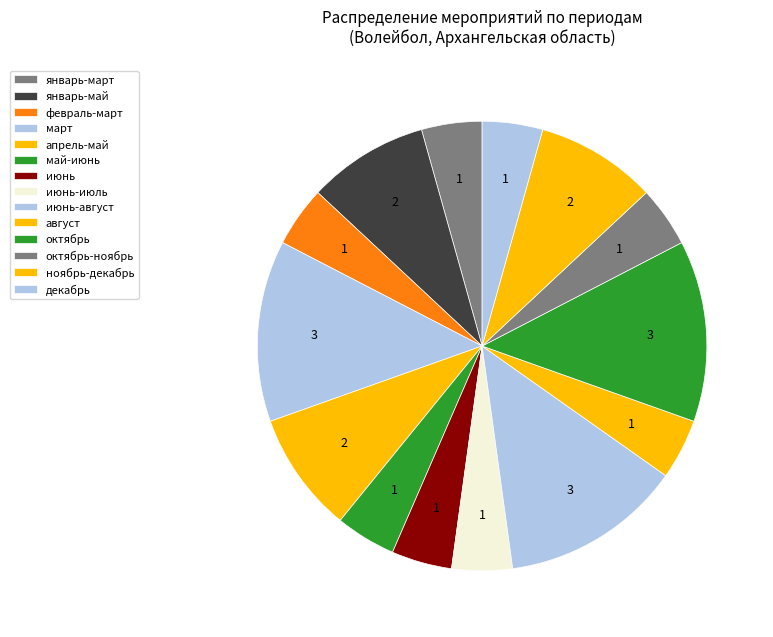

Count the number of slices in the pie.

14